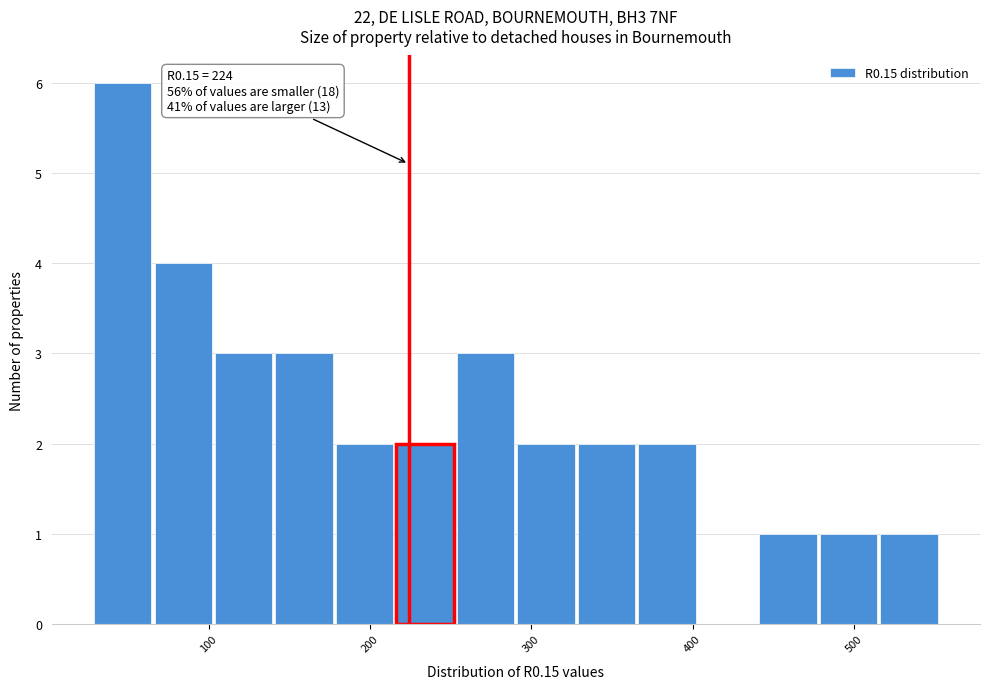

Read against the x-axis, roughly where is the centre of the tallest bar?

50